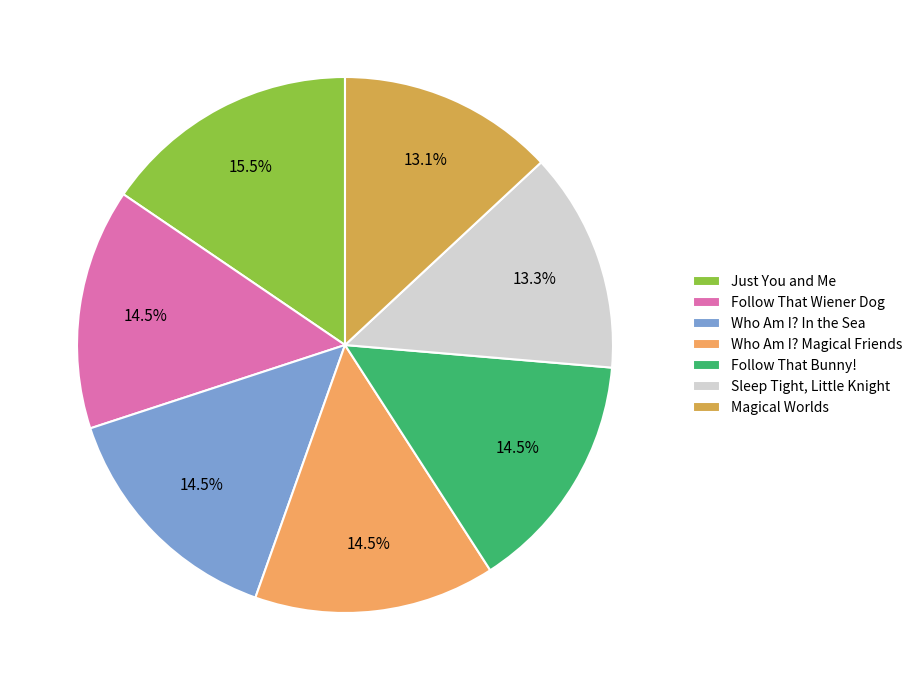

Combined, do Magical Worlds and Who Am I? Magical Friends account for over 50%?

No